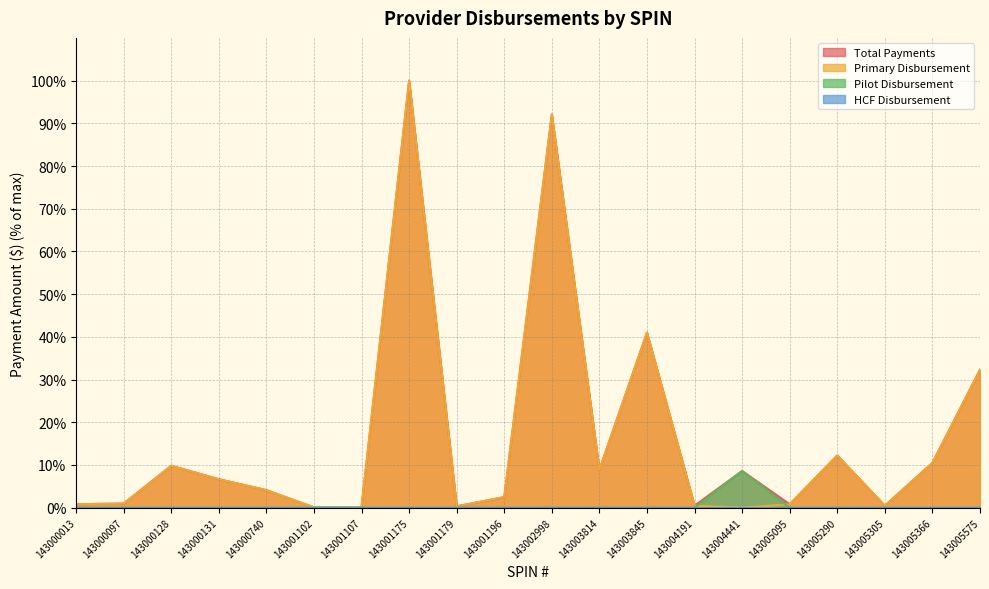

Which series changed the most between 143004441 and 143005305?

Pilot Disbursement